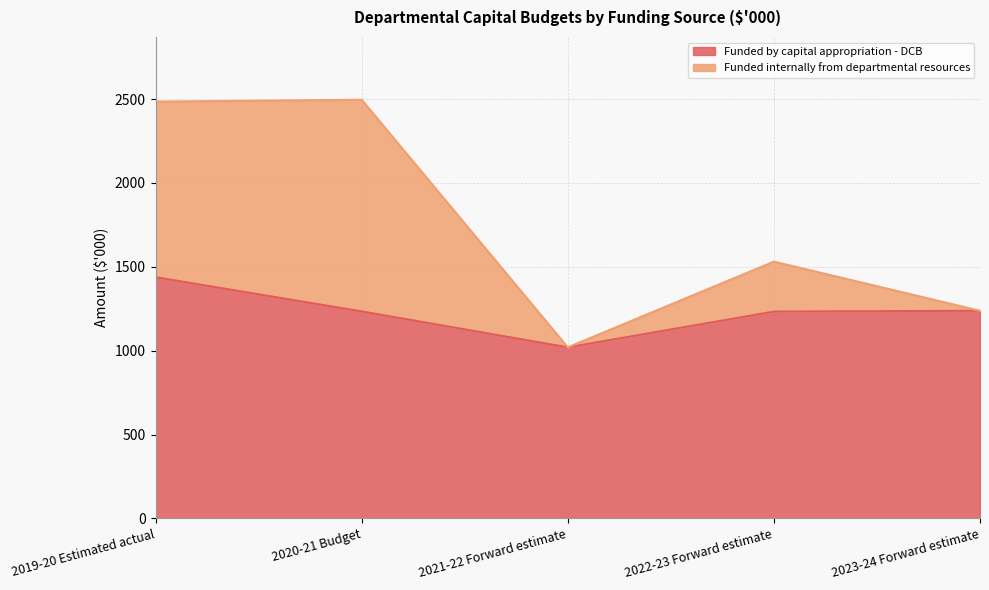

Is it true that Funded by capital appropriation - DCB equals 1234 at 2020-21 Budget?

True